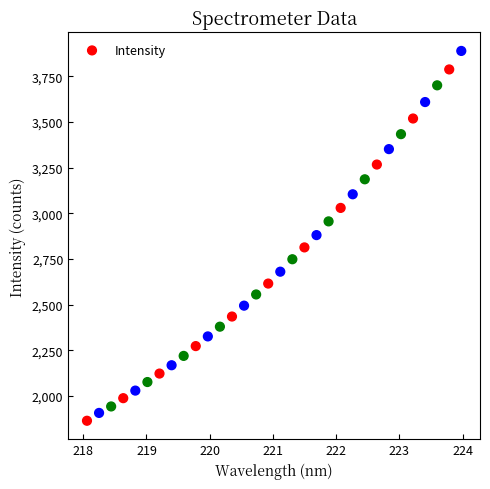

What is the range of X values (max minus min)?

5.9